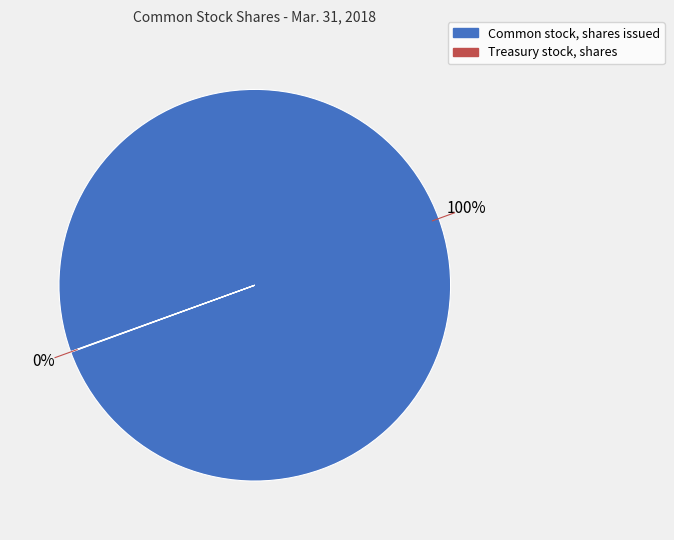

Which category accounts for the majority?

Common stock, shares issued